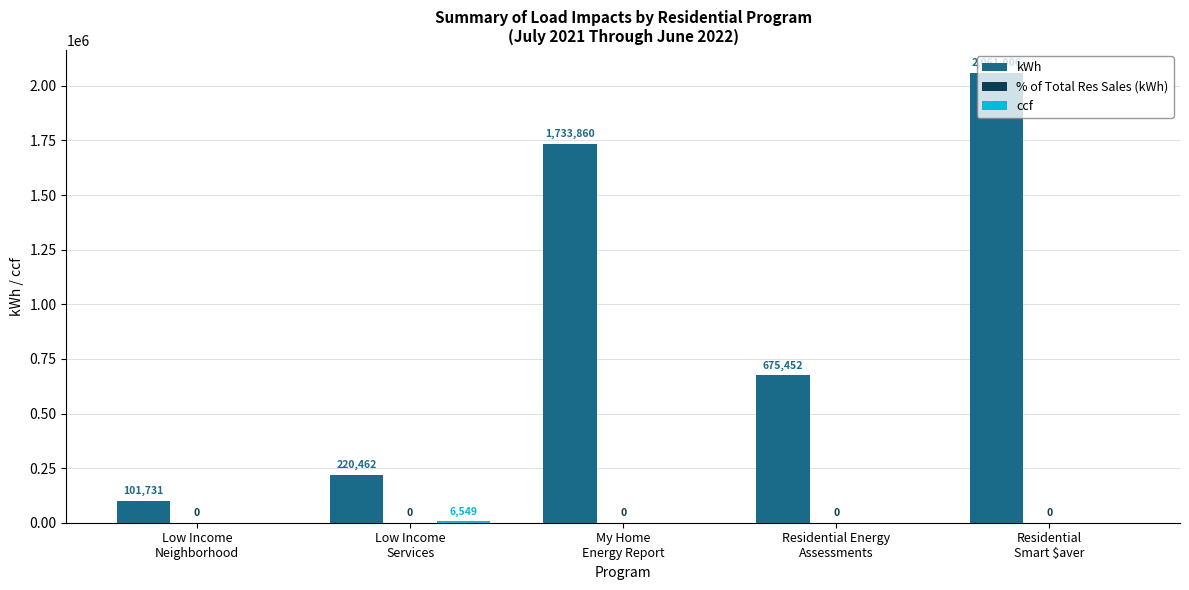

What is the greatest value displayed?

2061006.2